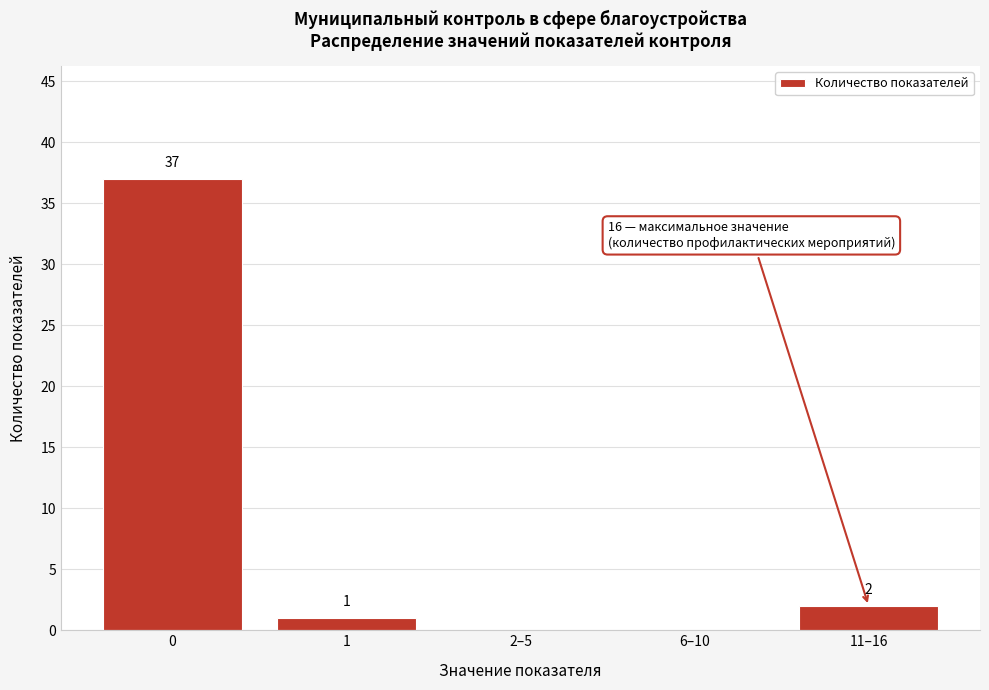

Reading left to right, extract all data points from this chart.

0=37	1=1	2–5=0	6–10=0	11–16=2